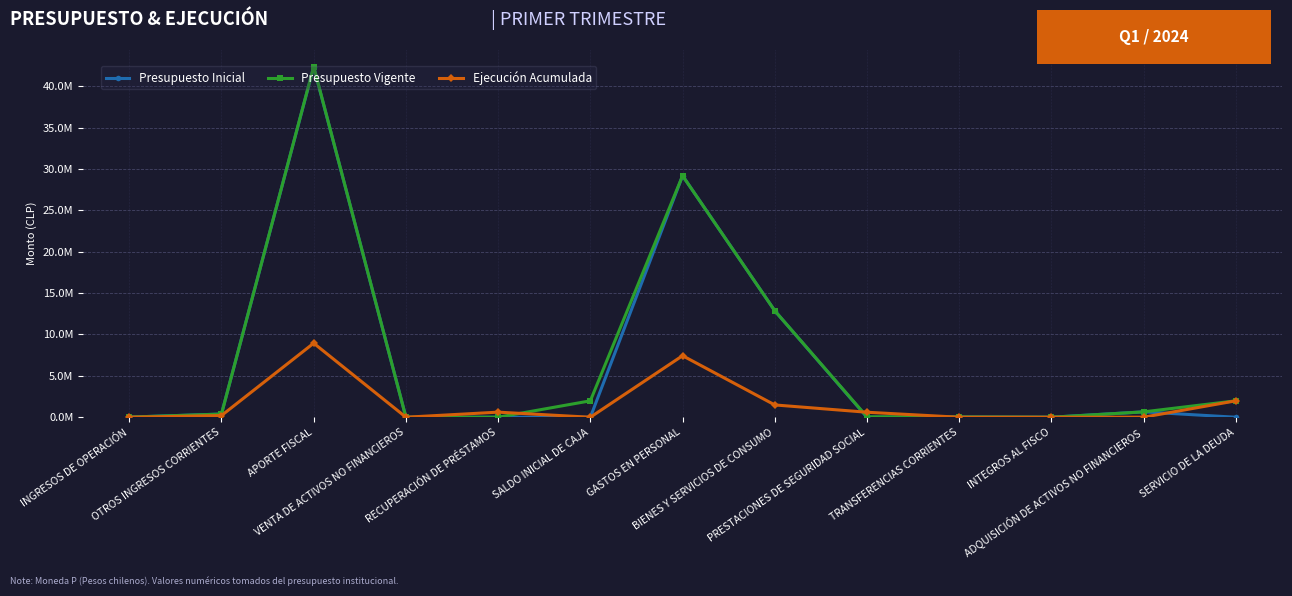

Reading left to right, extract all data points from this chart.

Presupuesto Inicial: INGRESOS DE OPERACIÓN=15792	OTROS INGRESOS CORRIENTES=384637	APORTE FISCAL=42328197	VENTA DE ACTIVOS NO FINANCIEROS=0	RECUPERACIÓN DE PRÉSTAMOS=0	SALDO INICIAL DE CAJA=0	GASTOS EN PERSONAL=29181192	BIENES Y SERVICIOS DE CONSUMO=12862528	PRESTACIONES DE SEGURIDAD SOCIAL=0	TRANSFERENCIAS CORRIENTES=33823	INTEGROS AL FISCO=1729	ADQUISICIÓN DE ACTIVOS NO FINANCIEROS=649354	SERVICIO DE LA DEUDA=0
Presupuesto Vigente: INGRESOS DE OPERACIÓN=15792	OTROS INGRESOS CORRIENTES=384637	APORTE FISCAL=42375877	VENTA DE ACTIVOS NO FINANCIEROS=0	RECUPERACIÓN DE PRÉSTAMOS=1000	SALDO INICIAL DE CAJA=1984369	GASTOS EN PERSONAL=29181192	BIENES Y SERVICIOS DE CONSUMO=12862528	PRESTACIONES DE SEGURIDAD SOCIAL=47680	TRANSFERENCIAS CORRIENTES=33823	INTEGROS AL FISCO=1729	ADQUISICIÓN DE ACTIVOS NO FINANCIEROS=649354	SERVICIO DE LA DEUDA=1985369
Ejecución Acumulada: INGRESOS DE OPERACIÓN=306	OTROS INGRESOS CORRIENTES=205331	APORTE FISCAL=8947091	VENTA DE ACTIVOS NO FINANCIEROS=3047	RECUPERACIÓN DE PRÉSTAMOS=614878	SALDO INICIAL DE CAJA=0	GASTOS EN PERSONAL=7434830	BIENES Y SERVICIOS DE CONSUMO=1485886	PRESTACIONES DE SEGURIDAD SOCIAL=603109	TRANSFERENCIAS CORRIENTES=0	INTEGROS AL FISCO=9	ADQUISICIÓN DE ACTIVOS NO FINANCIEROS=7278	SERVICIO DE LA DEUDA=1985368